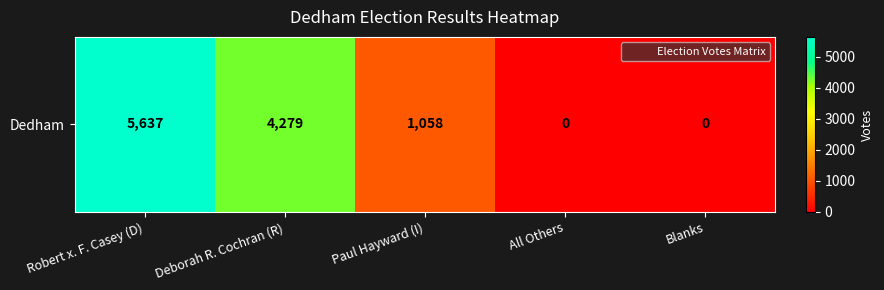

Between Blanks and Robert x. F. Casey (D), which is larger?

Robert x. F. Casey (D)